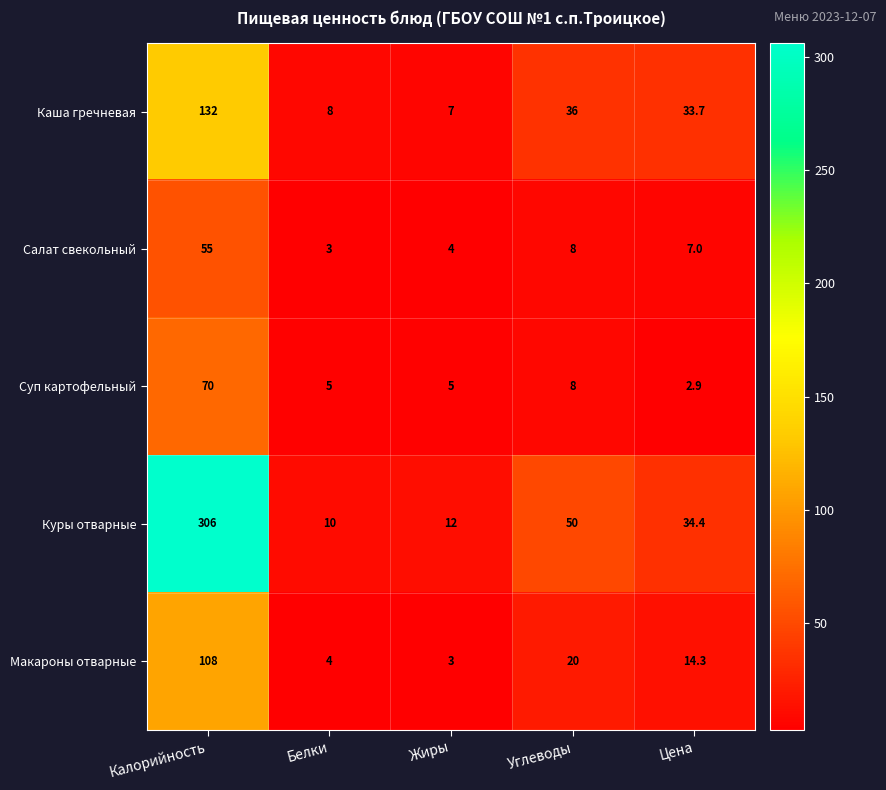

Which label corresponds to the largest value in the chart?

Калорийность